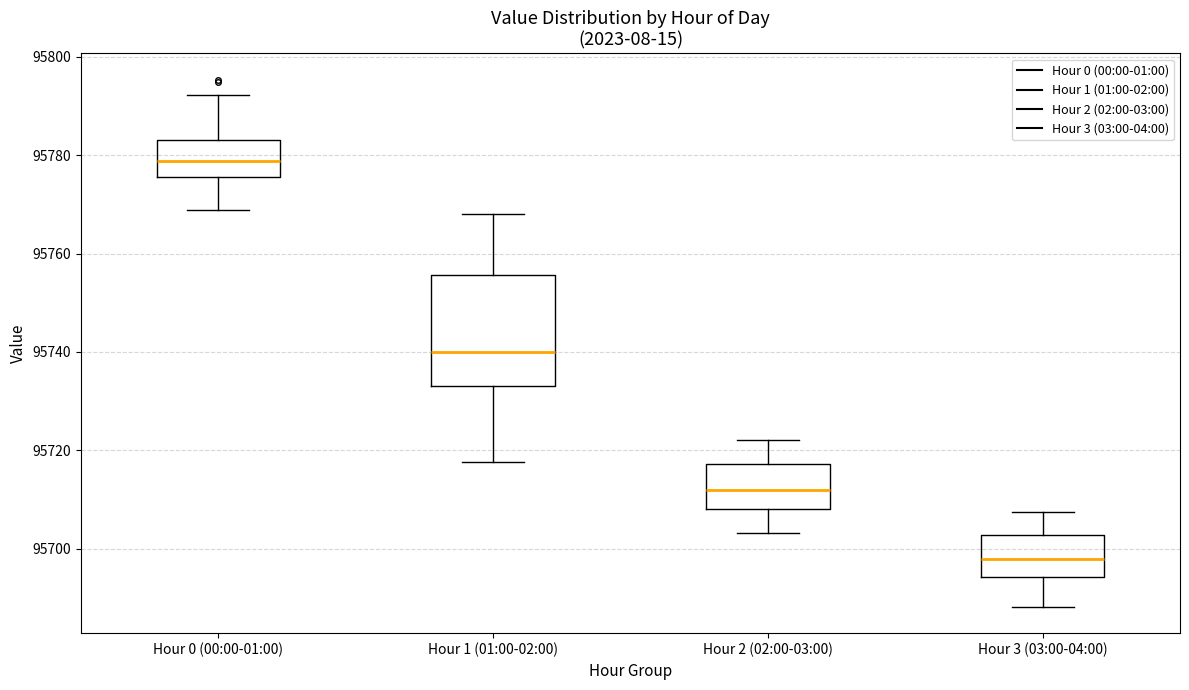

Reading left to right, read every box against the y-axis: the position of its median line, the range the box covers, and the ends of its whiskers. The values are not printed on the chart, so give them approximately, as read against the axis.

Hour 0 (00:00-01:00): median 95778, box 95776 to 95784, whiskers 95768 to 95792
Hour 1 (01:00-02:00): median 95740, box 95734 to 95756, whiskers 95718 to 95768
Hour 2 (02:00-03:00): median 95712, box 95708 to 95718, whiskers 95704 to 95722
Hour 3 (03:00-04:00): median 95698, box 95694 to 95702, whiskers 95688 to 95708